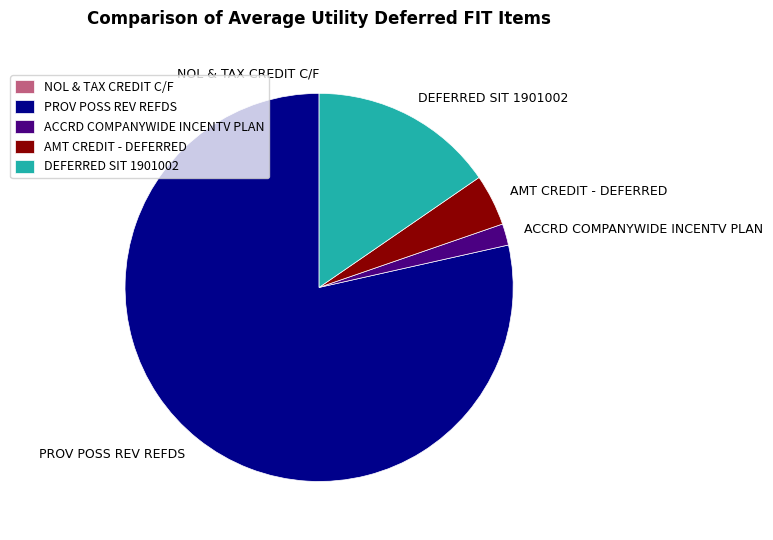

What is the largest slice in the pie chart?

PROV POSS REV REFDS